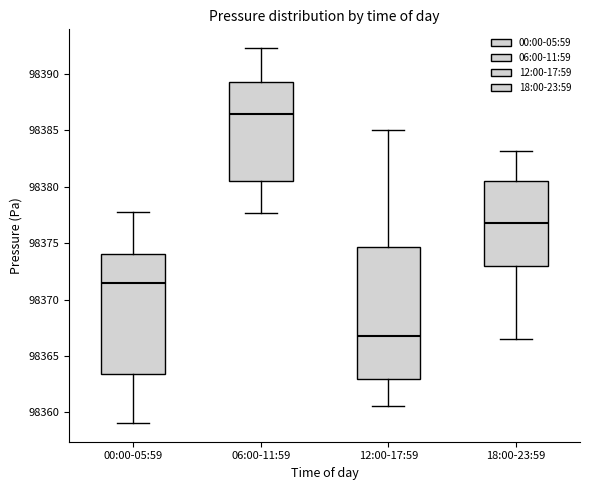

Where is the upper edge of the box for 18:00-23:59 on the y-axis? The values are not printed on the chart, so give them approximately, as read against the axis.

98380.5